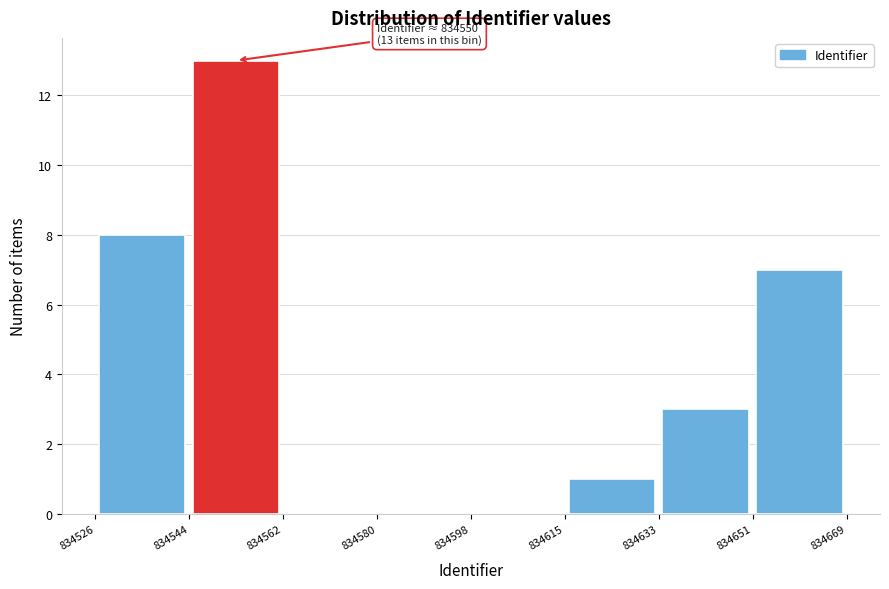

Which range on the x-axis has the tallest bar?

834544 to 834562